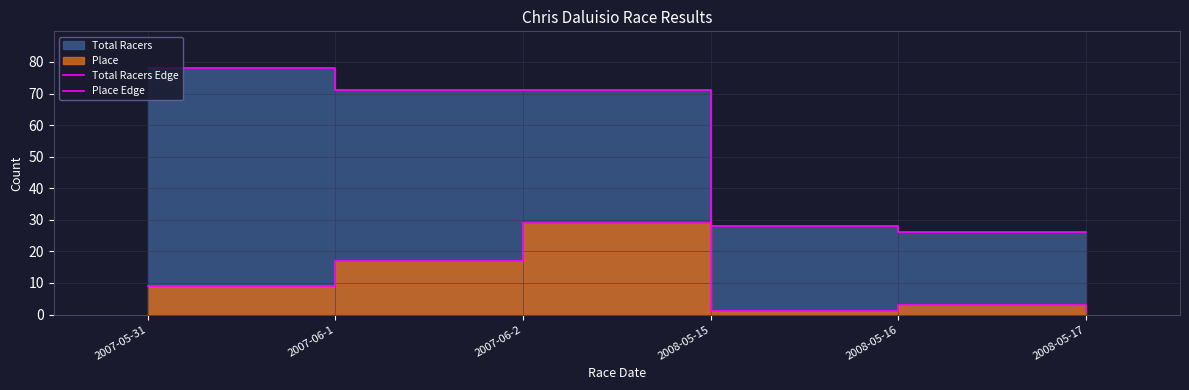

Does the chart display data point markers on the line(s)?

No